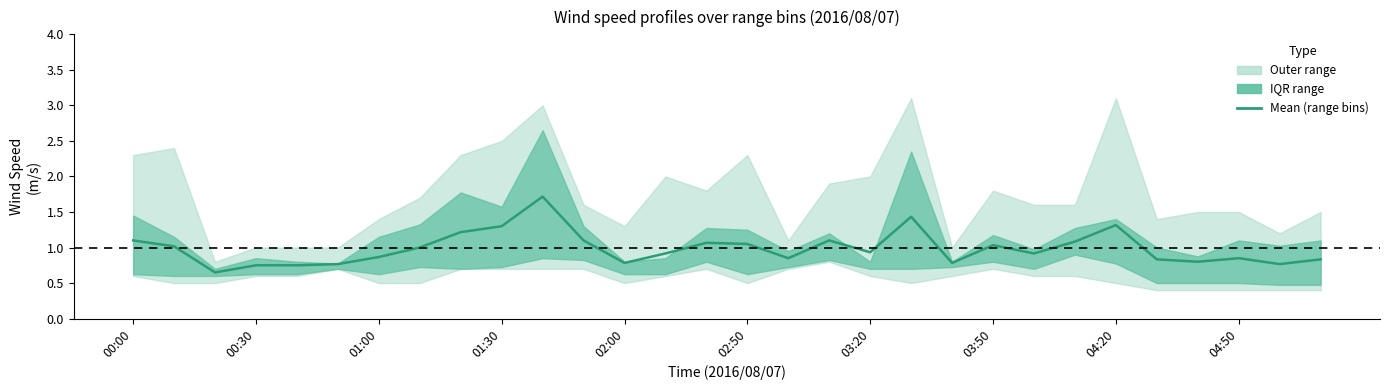

Which has a higher value, 13 or 17?

17